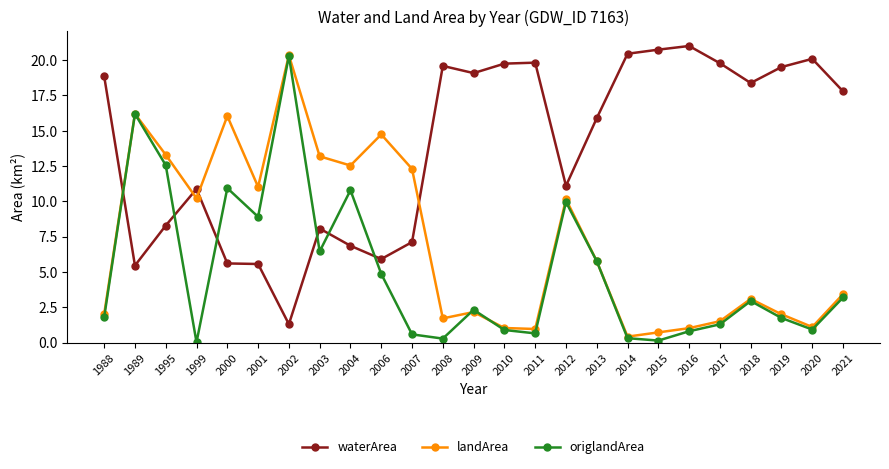

Is it true that origlandArea equals 15.7 at 2001?

False